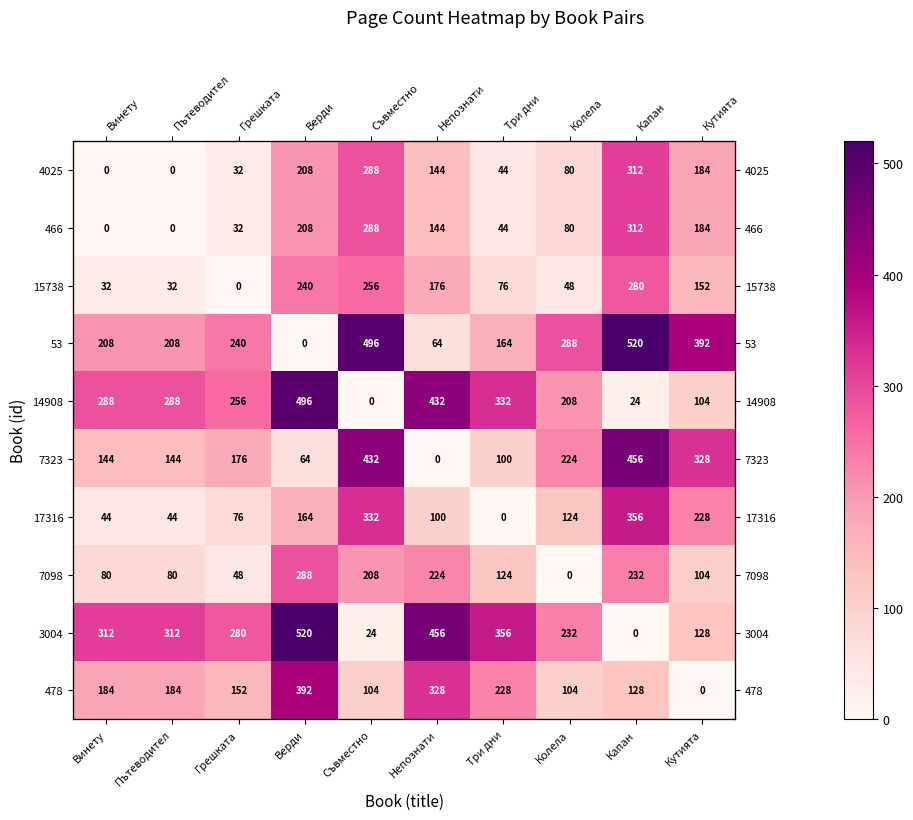

At how many categories does at least one series exceed 201?

10